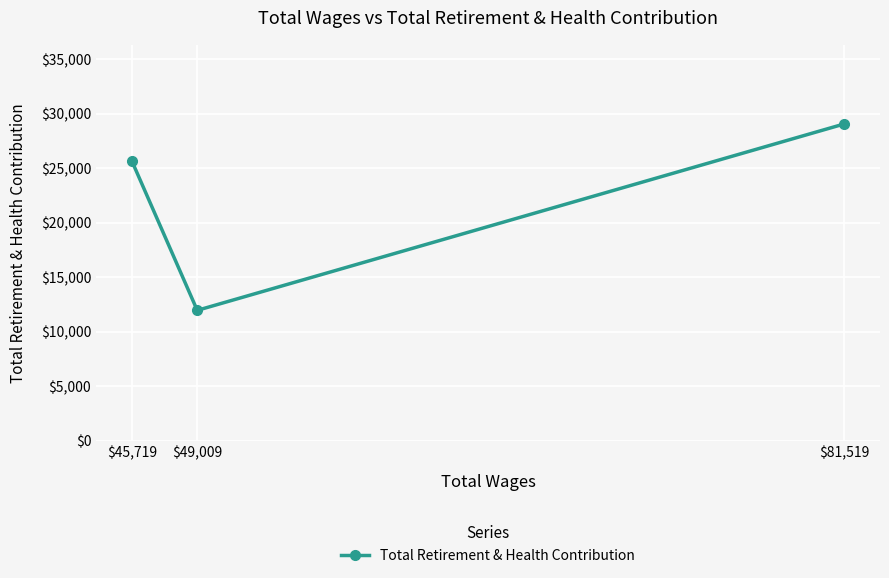

What is the sum of the values at $49,009 and $45,719?

37645